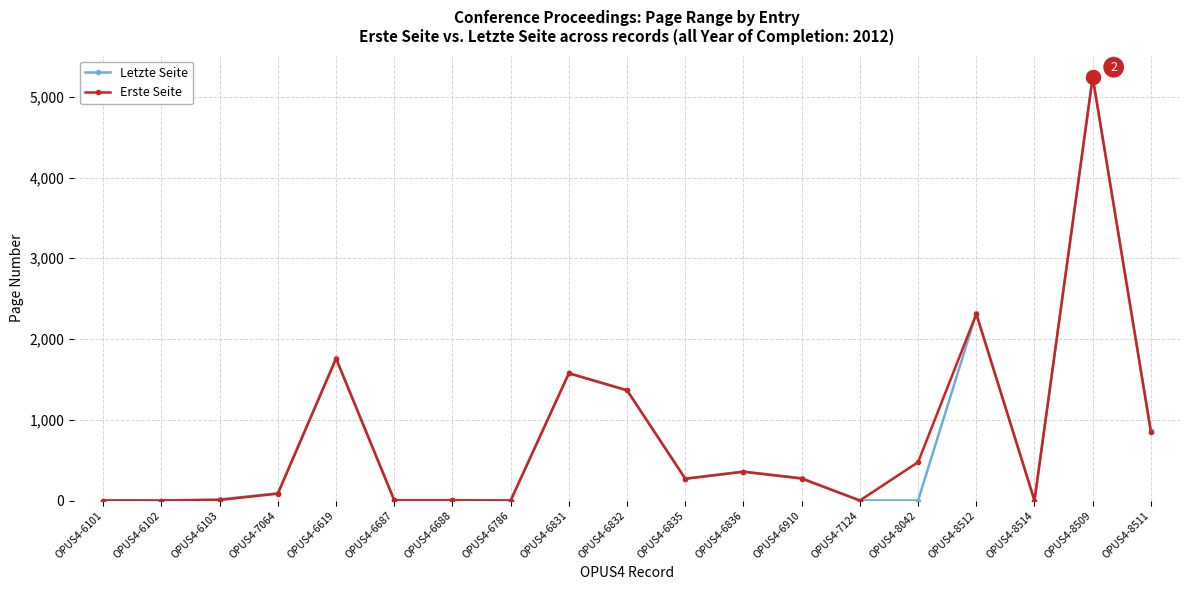

Is it true that Letzte Seite equals 359 at OPUS4-6836?

True